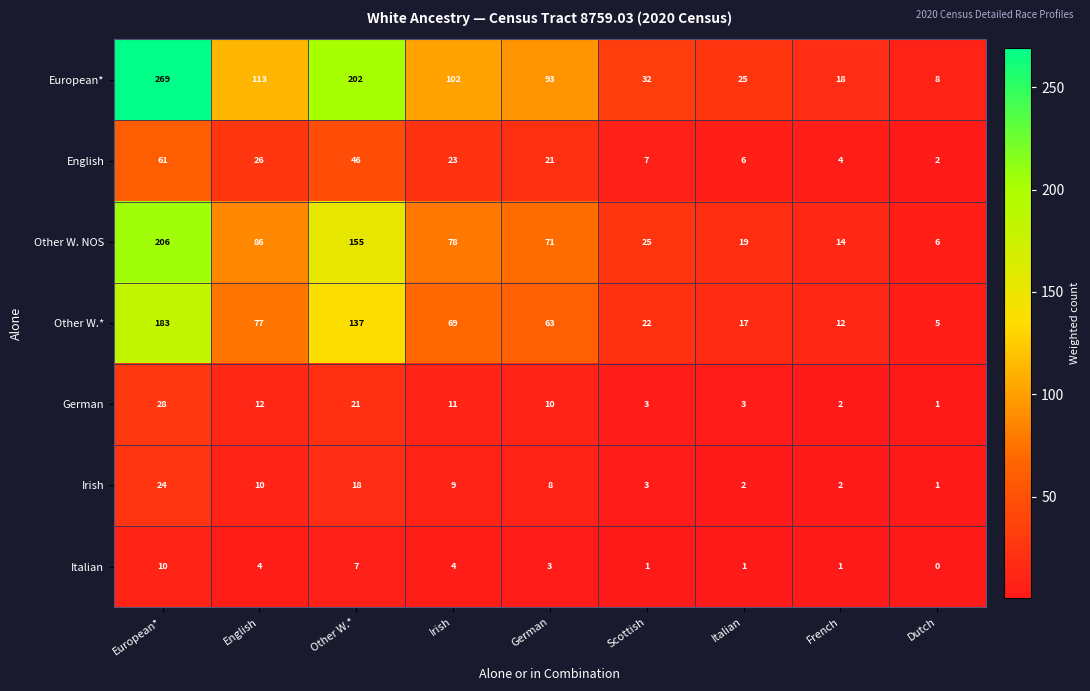

What is the difference between the maximum and minimum values in the English series?

59